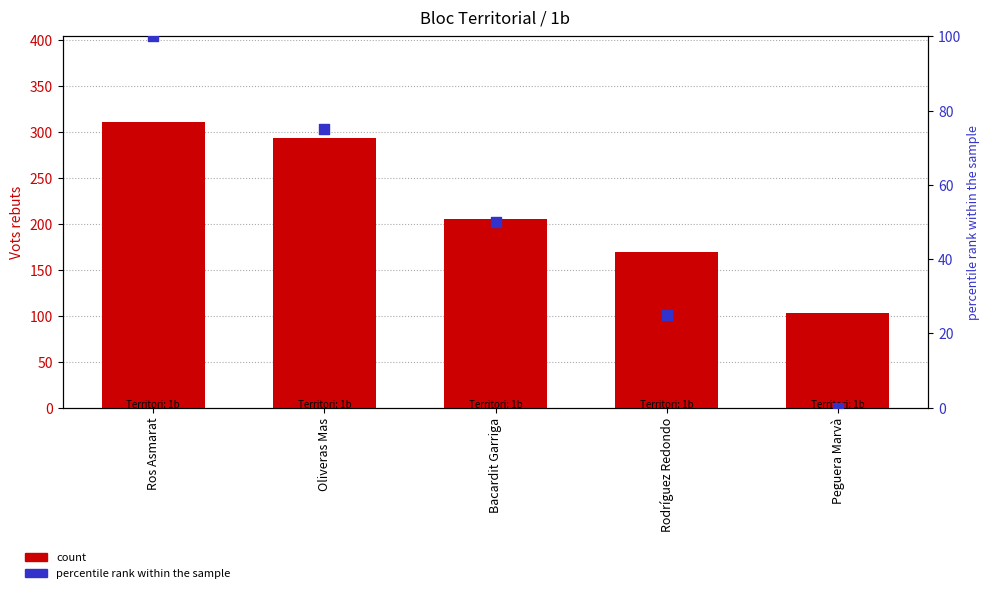

What is the total value across all series at Bacardit Garriga?

255